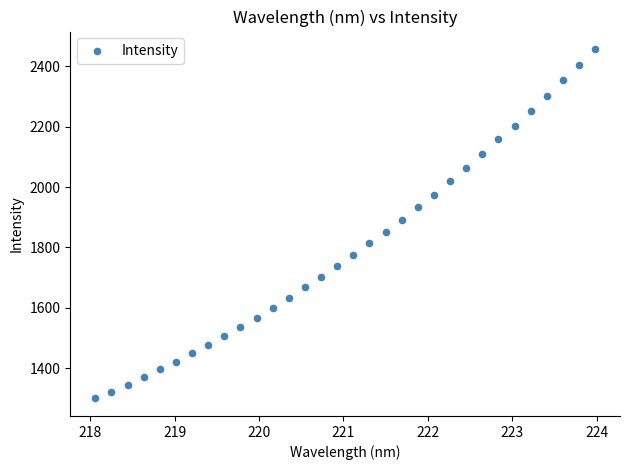

What is the range of X values (max minus min)?

5.9